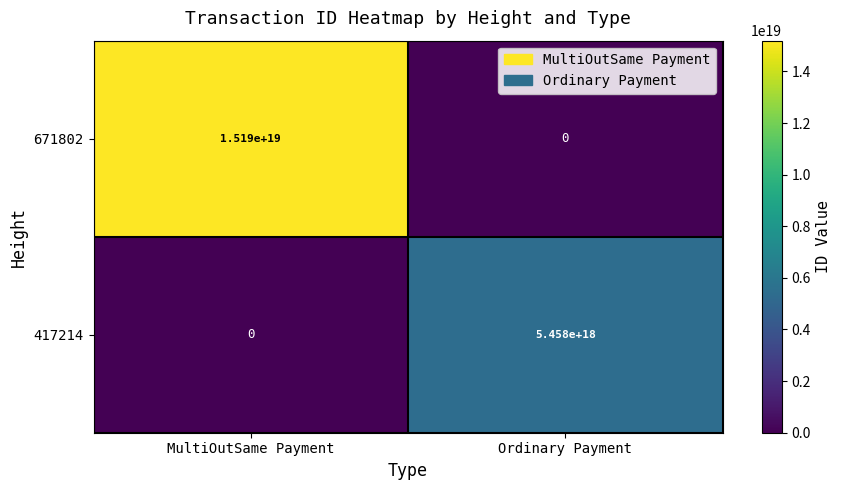

Rank the series at MultiOutSame Payment from highest to lowest value.

671802, 417214